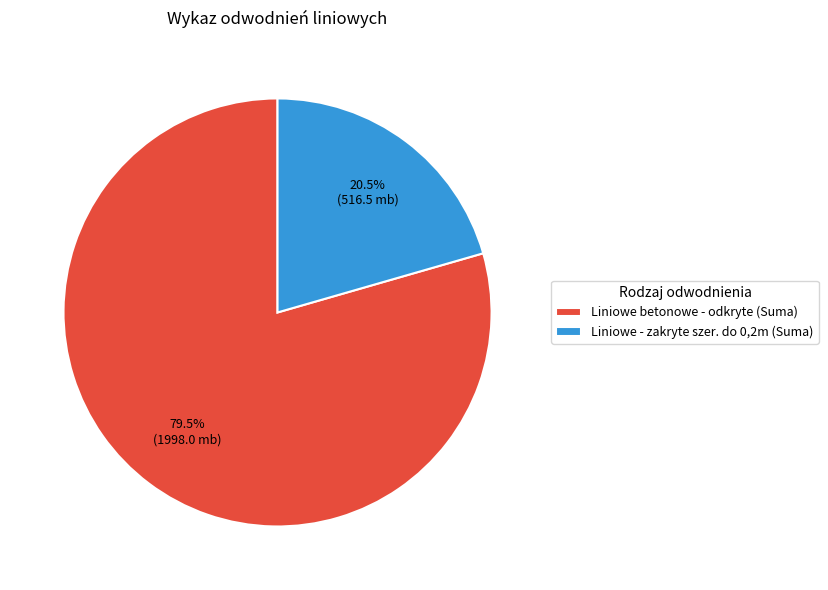

How many segments does this pie chart have?

2